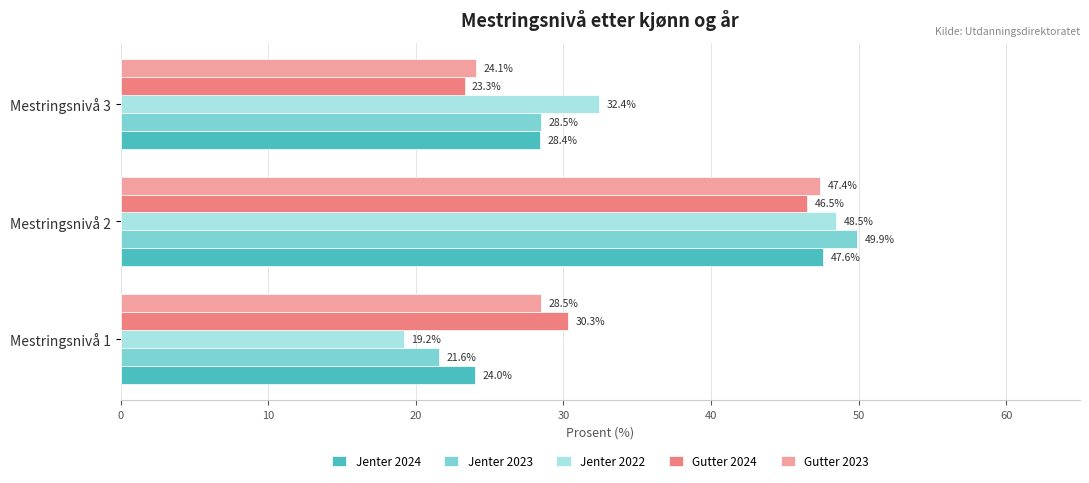

True or false: Jenter 2023 has a value of 49.9 at Mestringsnivå 2.

True